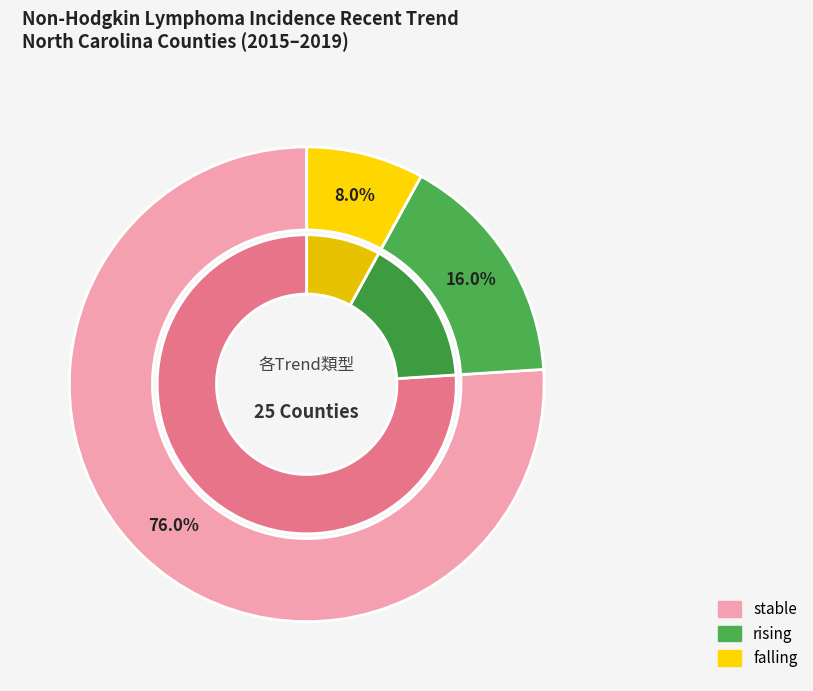

To the nearest percent, what portion does rising represent?

16%